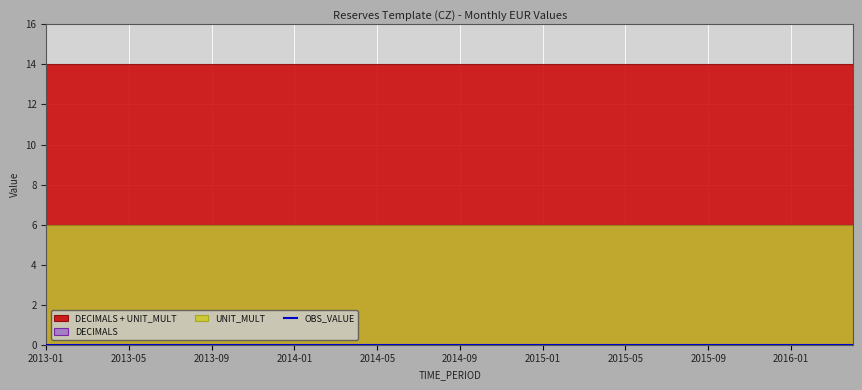

True or false: DECIMALS has more than 2 points higher than both neighbors.

False